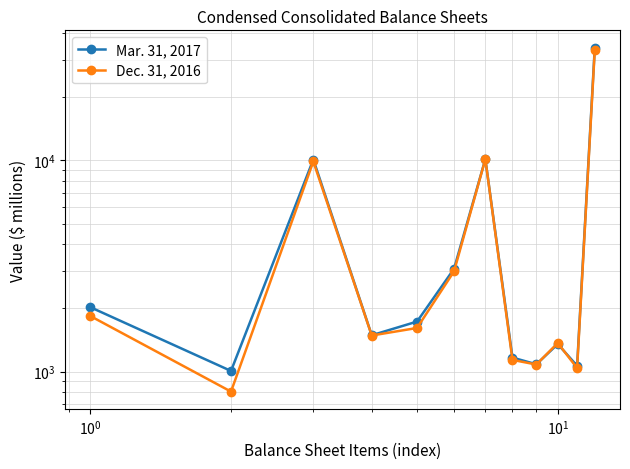

What is the sum of all Mar. 31, 2017 values?

68378